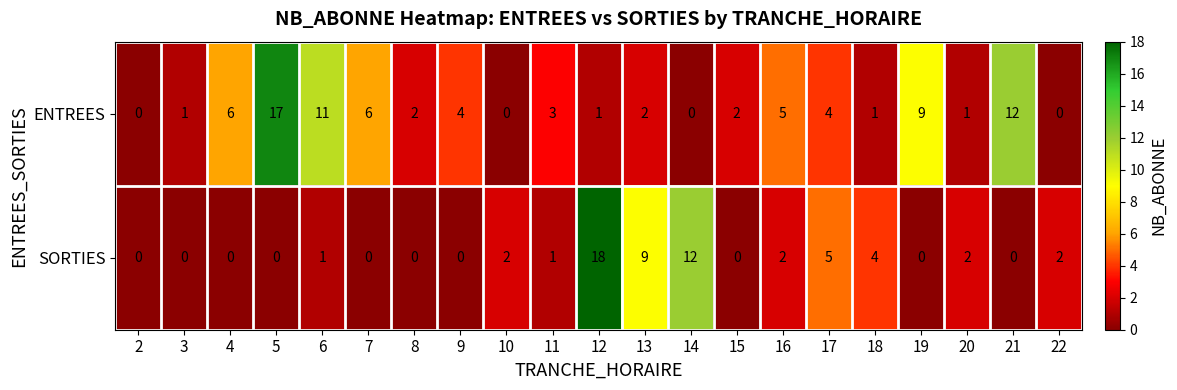

List the series in order of their peak value, highest first.

SORTIES, ENTREES